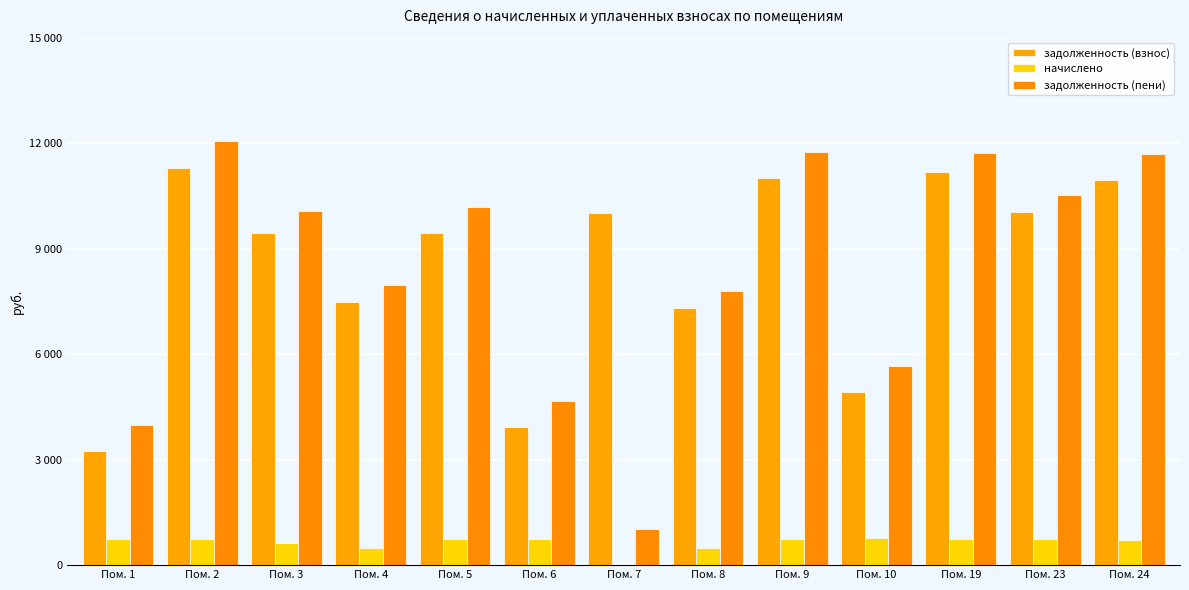

What are all the series names shown in the legend?

задолженность (взнос), начислено, задолженность (пени)